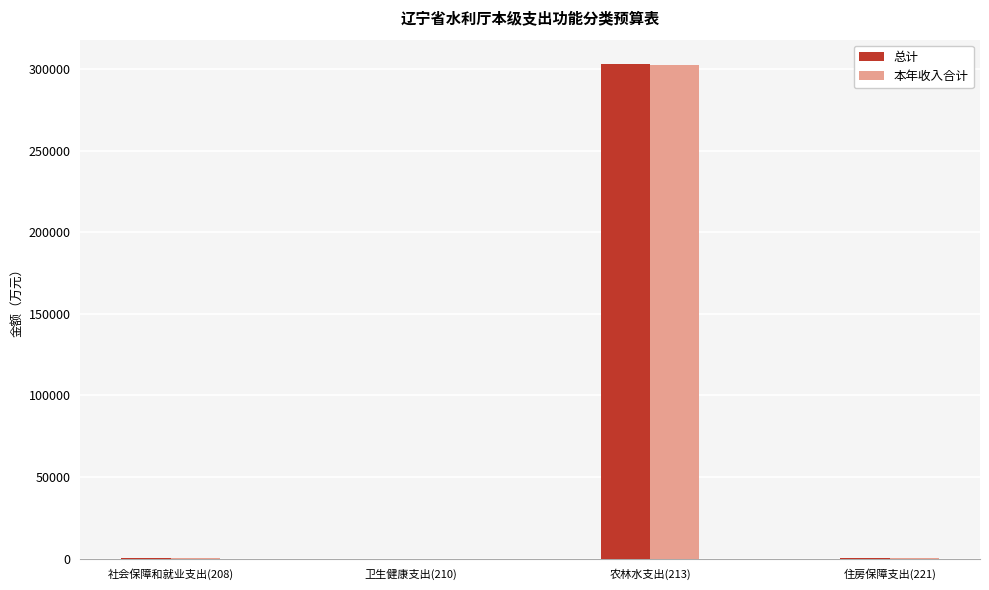

What is the approximate value of 总计 at 卫生健康支出(210)?

65.0